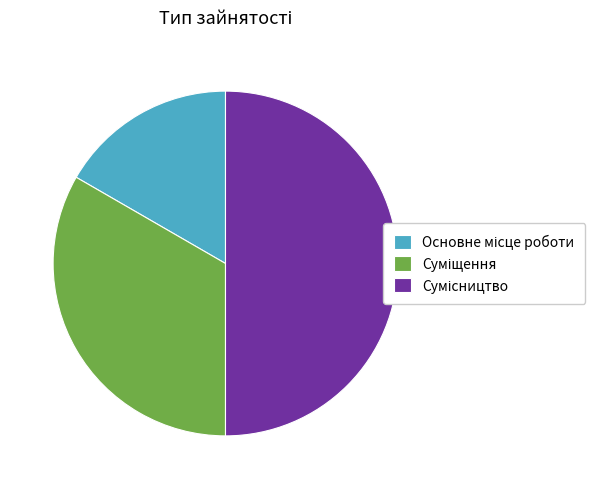

To the nearest percent, what is the average slice percentage?

33%